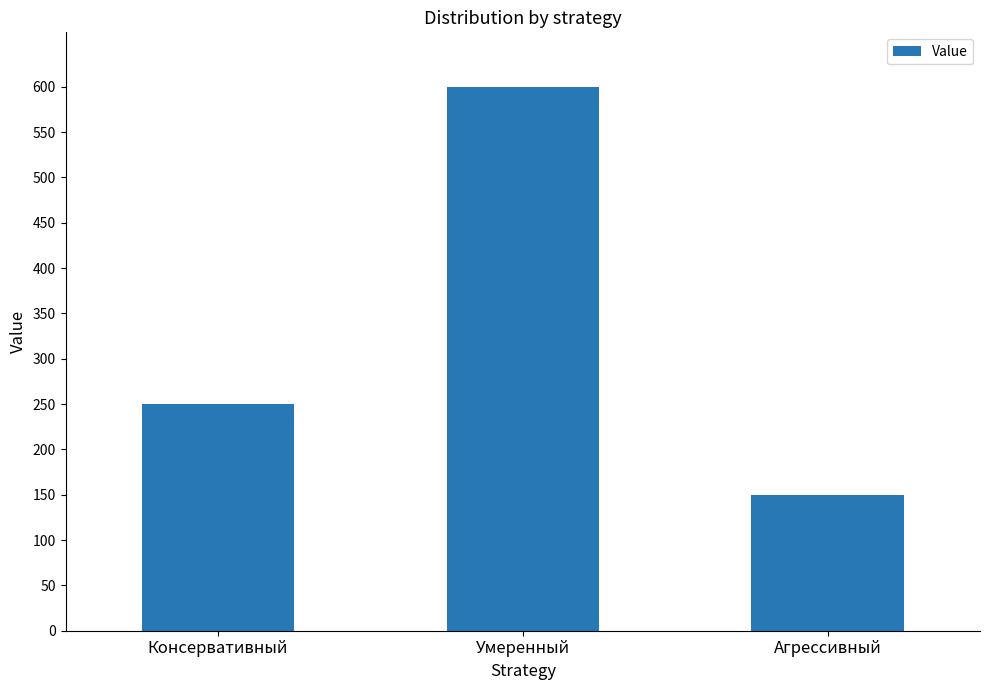

What is the minimum value shown in the chart?

150